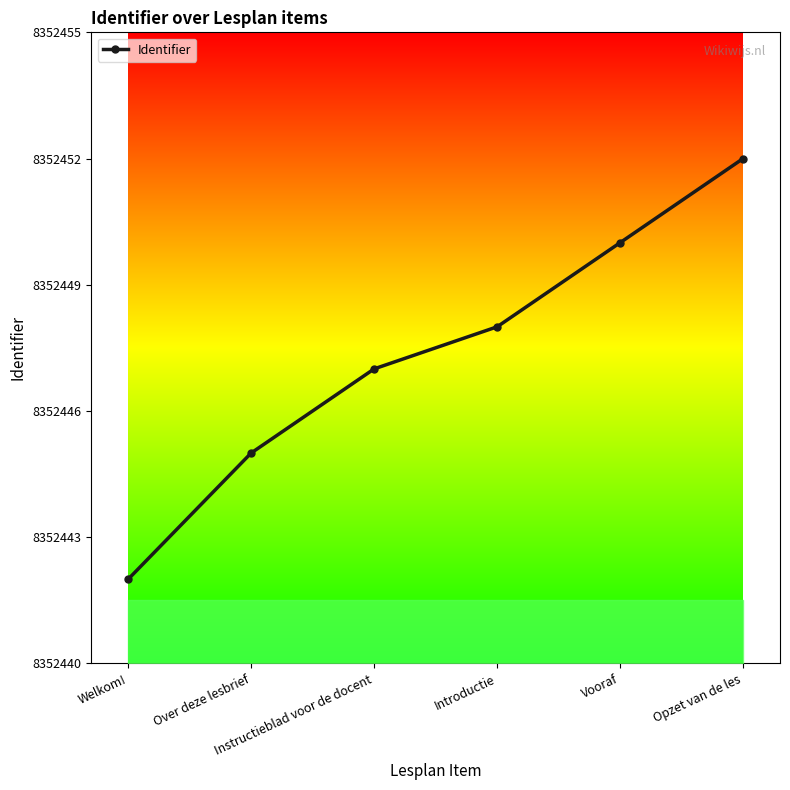

Rank the categories by value from highest to lowest.

Opzet van de les, Vooraf, Introductie, Instructieblad voor de docent, Over deze lesbrief, Welkom!